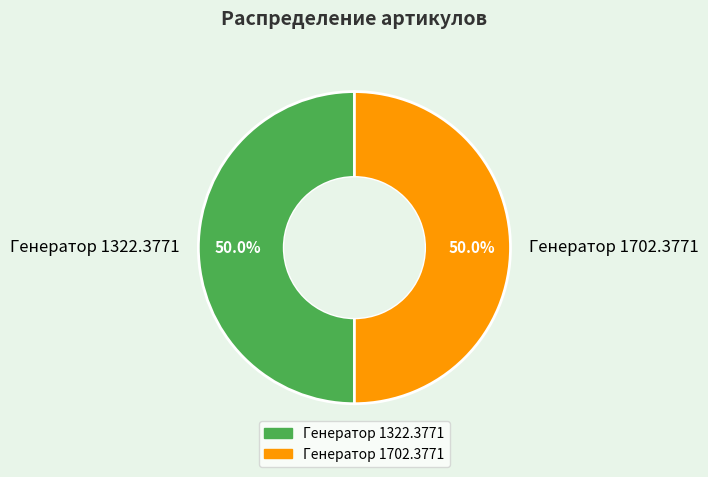

What is the ratio of the value at Генератор 1322.3771 to the value at Генератор 1702.3771?

1.0